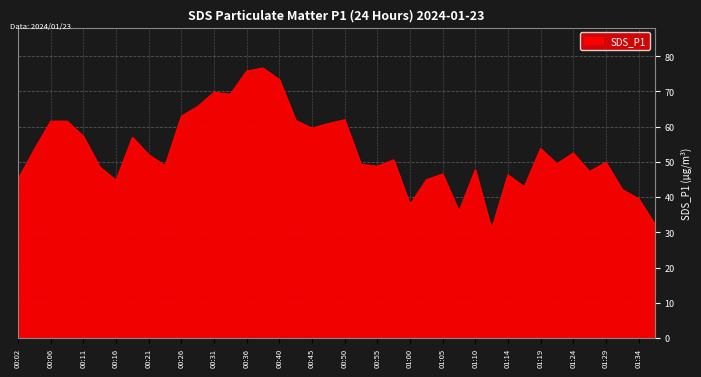

What is the difference between the maximum and minimum values?

45.8